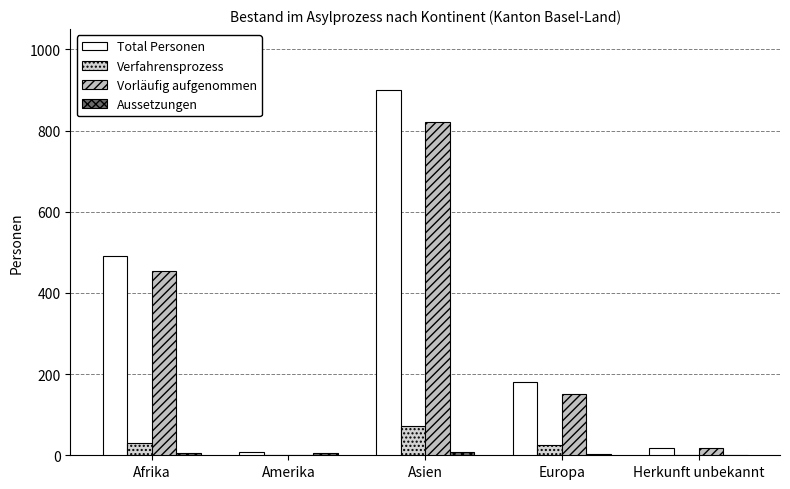

How many series are shown in this chart?

4